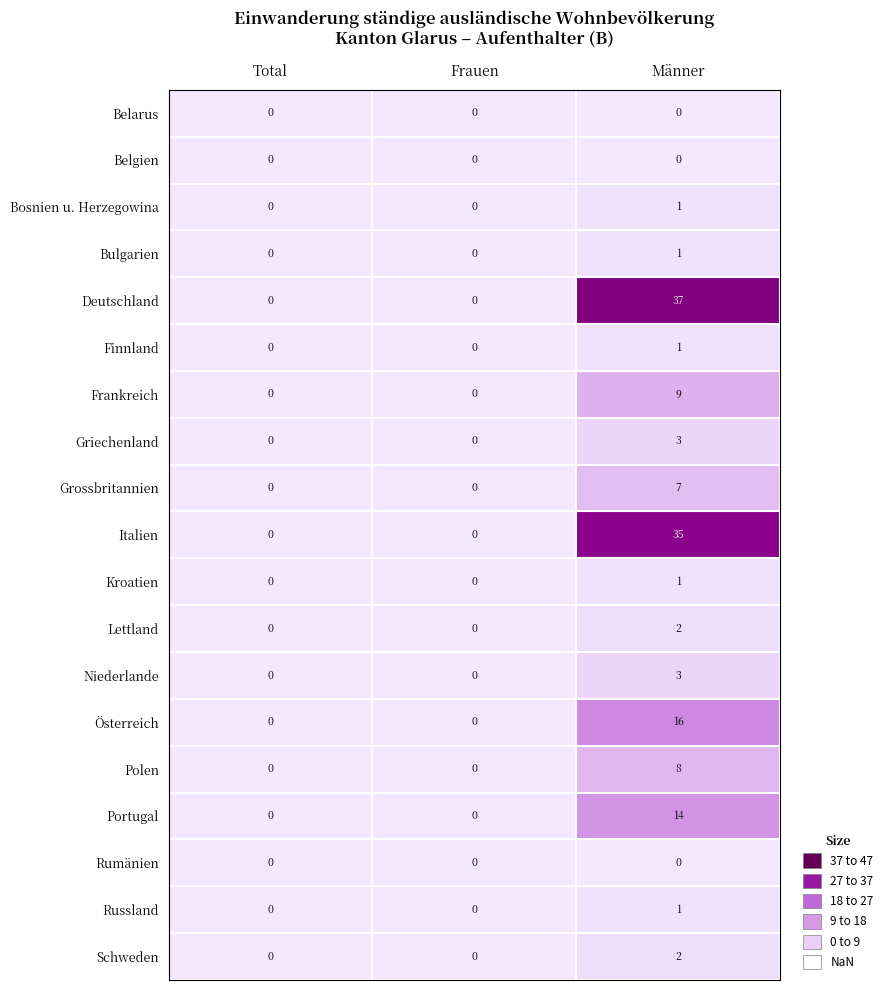

Which series has the largest range (max minus min)?

Deutschland